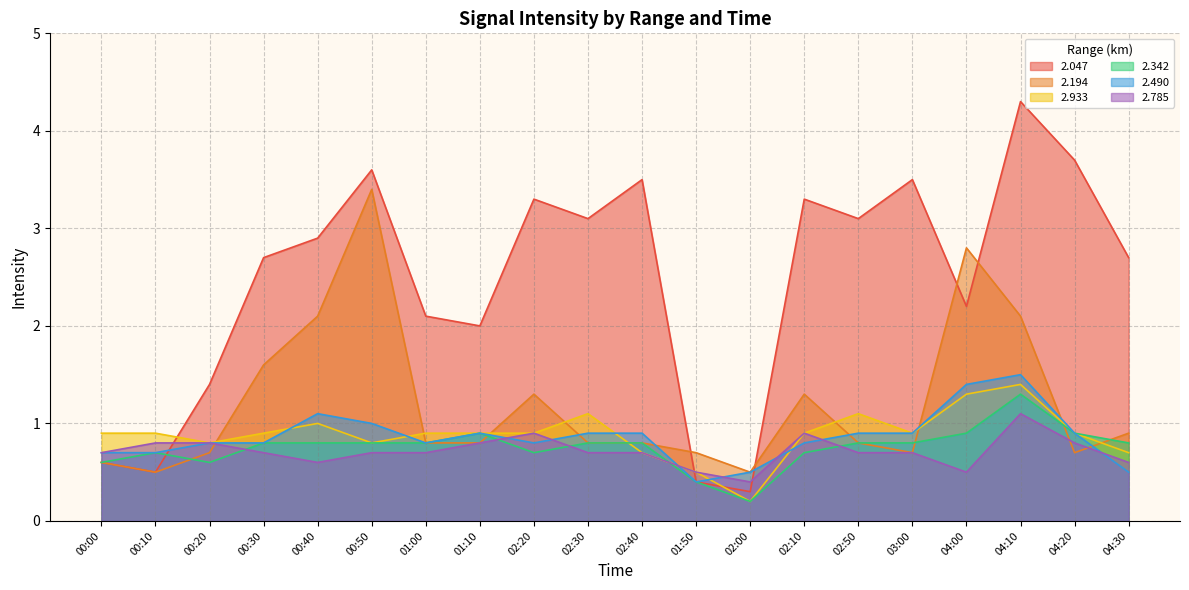

What position from the left is 02:50?

15